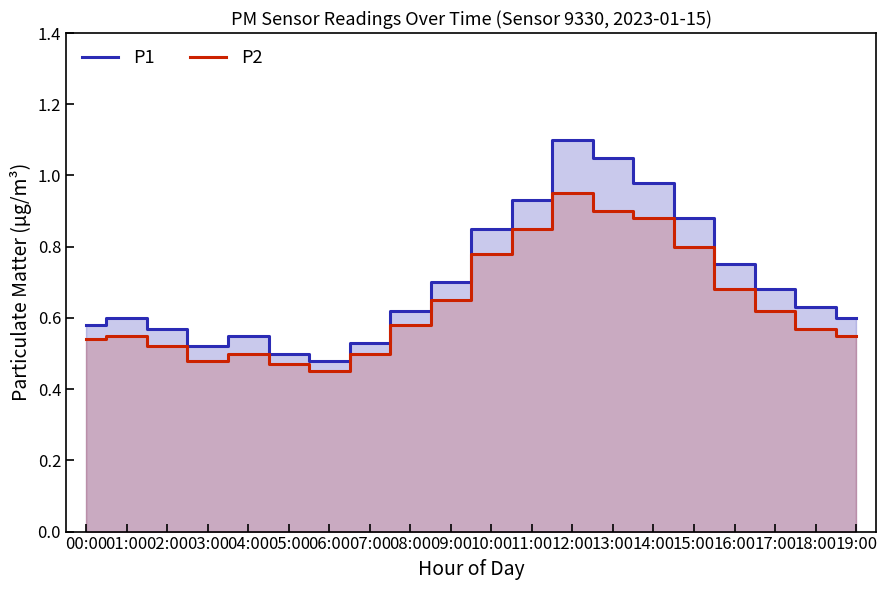

What is the sum of all P1 values?

14.1